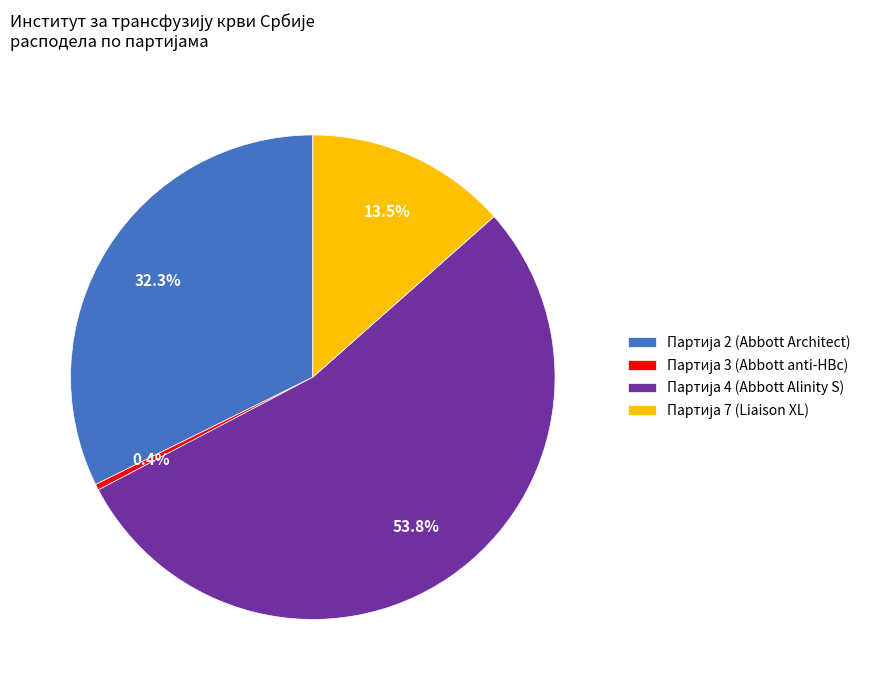

To the nearest percent, what is the average slice percentage?

25%